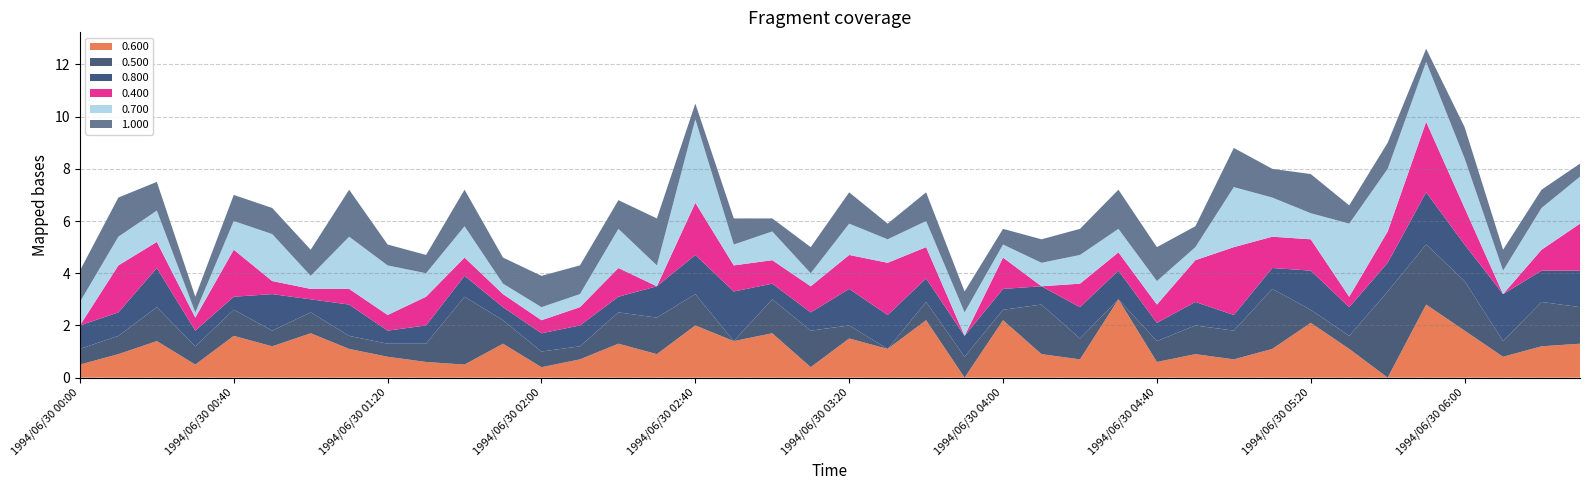

Reading left to right, list all the values displayed in this chart.

0.600: 1994/06/30 00:00=0.5	1994/06/30 00:10=0.9	1994/06/30 00:20=1.4	1994/06/30 00:30=0.5	1994/06/30 00:40=1.6	1994/06/30 00:50=1.2	1994/06/30 01:00=1.7	1994/06/30 01:10=1.1	1994/06/30 01:20=0.8	1994/06/30 01:30=0.6	1994/06/30 01:40=0.5	1994/06/30 01:50=1.3	1994/06/30 02:00=0.4	1994/06/30 02:10=0.7	1994/06/30 02:20=1.3	1994/06/30 02:30=0.9	1994/06/30 02:40=2.0	1994/06/30 02:50=1.4	1994/06/30 03:00=1.7	1994/06/30 03:10=0.4	1994/06/30 03:20=1.5	1994/06/30 03:30=1.1	1994/06/30 03:40=2.2	1994/06/30 03:50=0.0	1994/06/30 04:00=2.2	1994/06/30 04:10=0.9	1994/06/30 04:20=0.7	1994/06/30 04:30=3.0	1994/06/30 04:40=0.6	1994/06/30 04:50=0.9	1994/06/30 05:00=0.7	1994/06/30 05:10=1.1	1994/06/30 05:20=2.1	1994/06/30 05:30=1.1	1994/06/30 05:40=0.0	1994/06/30 05:50=2.8	1994/06/30 06:00=1.8	1994/06/30 06:10=0.8	1994/06/30 06:20=1.2	1994/06/30 06:30=1.3
0.500: 1994/06/30 00:00=0.6	1994/06/30 00:10=0.7	1994/06/30 00:20=1.3	1994/06/30 00:30=0.7	1994/06/30 00:40=1.0	1994/06/30 00:50=0.6	1994/06/30 01:00=0.8	1994/06/30 01:10=0.5	1994/06/30 01:20=0.5	1994/06/30 01:30=0.7	1994/06/30 01:40=2.6	1994/06/30 01:50=0.9	1994/06/30 02:00=0.6	1994/06/30 02:10=0.5	1994/06/30 02:20=1.2	1994/06/30 02:30=1.4	1994/06/30 02:40=1.2	1994/06/30 02:50=0.0	1994/06/30 03:00=1.3	1994/06/30 03:10=1.4	1994/06/30 03:20=0.5	1994/06/30 03:30=0.0	1994/06/30 03:40=0.7	1994/06/30 03:50=0.8	1994/06/30 04:00=0.4	1994/06/30 04:10=1.9	1994/06/30 04:20=0.8	1994/06/30 04:30=0.0	1994/06/30 04:40=0.8	1994/06/30 04:50=1.1	1994/06/30 05:00=1.1	1994/06/30 05:10=2.3	1994/06/30 05:20=0.5	1994/06/30 05:30=0.5	1994/06/30 05:40=3.3	1994/06/30 05:50=2.3	1994/06/30 06:00=1.9	1994/06/30 06:10=0.6	1994/06/30 06:20=1.7	1994/06/30 06:30=1.4
0.800: 1994/06/30 00:00=0.9	1994/06/30 00:10=0.9	1994/06/30 00:20=1.5	1994/06/30 00:30=0.6	1994/06/30 00:40=0.5	1994/06/30 00:50=1.4	1994/06/30 01:00=0.5	1994/06/30 01:10=1.2	1994/06/30 01:20=0.5	1994/06/30 01:30=0.7	1994/06/30 01:40=0.8	1994/06/30 01:50=0.5	1994/06/30 02:00=0.7	1994/06/30 02:10=0.8	1994/06/30 02:20=0.6	1994/06/30 02:30=1.2	1994/06/30 02:40=1.5	1994/06/30 02:50=1.9	1994/06/30 03:00=0.6	1994/06/30 03:10=0.7	1994/06/30 03:20=1.4	1994/06/30 03:30=1.3	1994/06/30 03:40=0.9	1994/06/30 03:50=0.8	1994/06/30 04:00=0.8	1994/06/30 04:10=0.7	1994/06/30 04:20=1.2	1994/06/30 04:30=1.1	1994/06/30 04:40=0.7	1994/06/30 04:50=0.9	1994/06/30 05:00=0.6	1994/06/30 05:10=0.8	1994/06/30 05:20=1.5	1994/06/30 05:30=1.1	1994/06/30 05:40=1.1	1994/06/30 05:50=2.0	1994/06/30 06:00=1.4	1994/06/30 06:10=1.8	1994/06/30 06:20=1.2	1994/06/30 06:30=1.4
0.400: 1994/06/30 00:00=0.0	1994/06/30 00:10=1.8	1994/06/30 00:20=1.0	1994/06/30 00:30=0.5	1994/06/30 00:40=1.8	1994/06/30 00:50=0.5	1994/06/30 01:00=0.4	1994/06/30 01:10=0.6	1994/06/30 01:20=0.6	1994/06/30 01:30=1.1	1994/06/30 01:40=0.7	1994/06/30 01:50=0.5	1994/06/30 02:00=0.5	1994/06/30 02:10=0.7	1994/06/30 02:20=1.1	1994/06/30 02:30=0.0	1994/06/30 02:40=2.0	1994/06/30 02:50=1.0	1994/06/30 03:00=0.9	1994/06/30 03:10=1.0	1994/06/30 03:20=1.3	1994/06/30 03:30=2.0	1994/06/30 03:40=1.2	1994/06/30 03:50=0.0	1994/06/30 04:00=1.2	1994/06/30 04:10=0.0	1994/06/30 04:20=0.9	1994/06/30 04:30=0.7	1994/06/30 04:40=0.7	1994/06/30 04:50=1.6	1994/06/30 05:00=2.6	1994/06/30 05:10=1.2	1994/06/30 05:20=1.2	1994/06/30 05:30=0.4	1994/06/30 05:40=1.2	1994/06/30 05:50=2.7	1994/06/30 06:00=1.4	1994/06/30 06:10=0.0	1994/06/30 06:20=0.8	1994/06/30 06:30=1.8
0.700: 1994/06/30 00:00=0.9	1994/06/30 00:10=1.1	1994/06/30 00:20=1.2	1994/06/30 00:30=0.2	1994/06/30 00:40=1.1	1994/06/30 00:50=1.8	1994/06/30 01:00=0.5	1994/06/30 01:10=2.0	1994/06/30 01:20=1.9	1994/06/30 01:30=0.9	1994/06/30 01:40=1.2	1994/06/30 01:50=0.4	1994/06/30 02:00=0.5	1994/06/30 02:10=0.5	1994/06/30 02:20=1.5	1994/06/30 02:30=0.8	1994/06/30 02:40=3.2	1994/06/30 02:50=0.8	1994/06/30 03:00=1.1	1994/06/30 03:10=0.5	1994/06/30 03:20=1.2	1994/06/30 03:30=0.9	1994/06/30 03:40=1.0	1994/06/30 03:50=0.9	1994/06/30 04:00=0.5	1994/06/30 04:10=0.9	1994/06/30 04:20=1.1	1994/06/30 04:30=0.9	1994/06/30 04:40=0.9	1994/06/30 04:50=0.5	1994/06/30 05:00=2.3	1994/06/30 05:10=1.5	1994/06/30 05:20=1.0	1994/06/30 05:30=2.8	1994/06/30 05:40=2.4	1994/06/30 05:50=2.3	1994/06/30 06:00=1.9	1994/06/30 06:10=0.9	1994/06/30 06:20=1.6	1994/06/30 06:30=1.8
1.000: 1994/06/30 00:00=1.2	1994/06/30 00:10=1.5	1994/06/30 00:20=1.1	1994/06/30 00:30=0.6	1994/06/30 00:40=1.0	1994/06/30 00:50=1.0	1994/06/30 01:00=1.0	1994/06/30 01:10=1.8	1994/06/30 01:20=0.8	1994/06/30 01:30=0.7	1994/06/30 01:40=1.4	1994/06/30 01:50=1.0	1994/06/30 02:00=1.2	1994/06/30 02:10=1.1	1994/06/30 02:20=1.1	1994/06/30 02:30=1.8	1994/06/30 02:40=0.6	1994/06/30 02:50=1.0	1994/06/30 03:00=0.5	1994/06/30 03:10=1.0	1994/06/30 03:20=1.2	1994/06/30 03:30=0.6	1994/06/30 03:40=1.1	1994/06/30 03:50=0.8	1994/06/30 04:00=0.6	1994/06/30 04:10=0.9	1994/06/30 04:20=1.0	1994/06/30 04:30=1.5	1994/06/30 04:40=1.3	1994/06/30 04:50=0.8	1994/06/30 05:00=1.5	1994/06/30 05:10=1.1	1994/06/30 05:20=1.5	1994/06/30 05:30=0.7	1994/06/30 05:40=1.0	1994/06/30 05:50=0.5	1994/06/30 06:00=1.2	1994/06/30 06:10=0.8	1994/06/30 06:20=0.7	1994/06/30 06:30=0.5